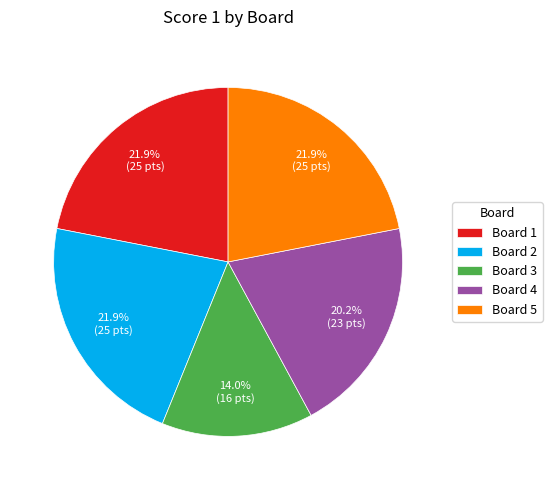

What percentage is the Board 1 slice, to the nearest percent?

22%